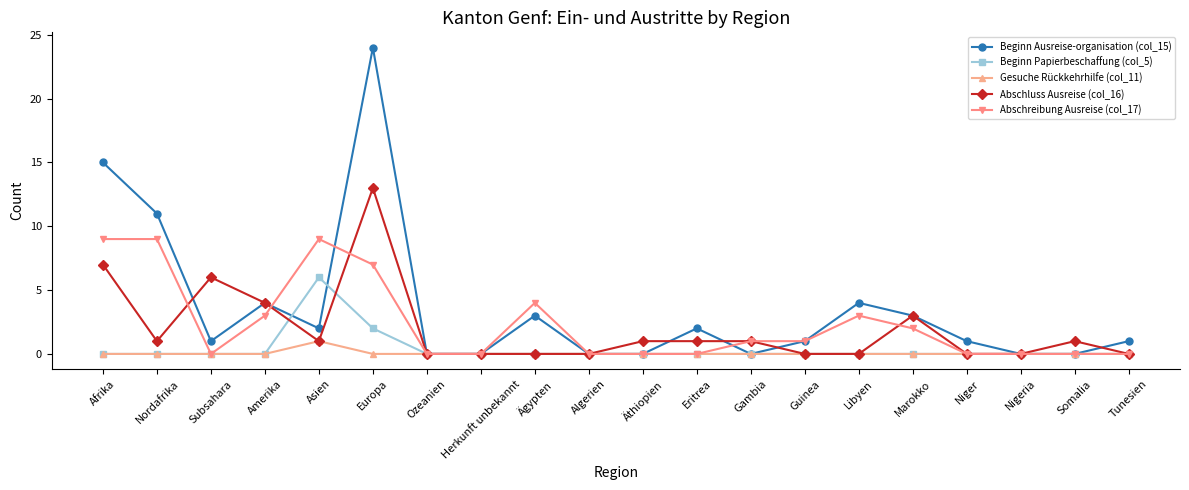

What is the difference between the Abschreibung Ausreise (col_17) values at Afrika and Guinea?

8